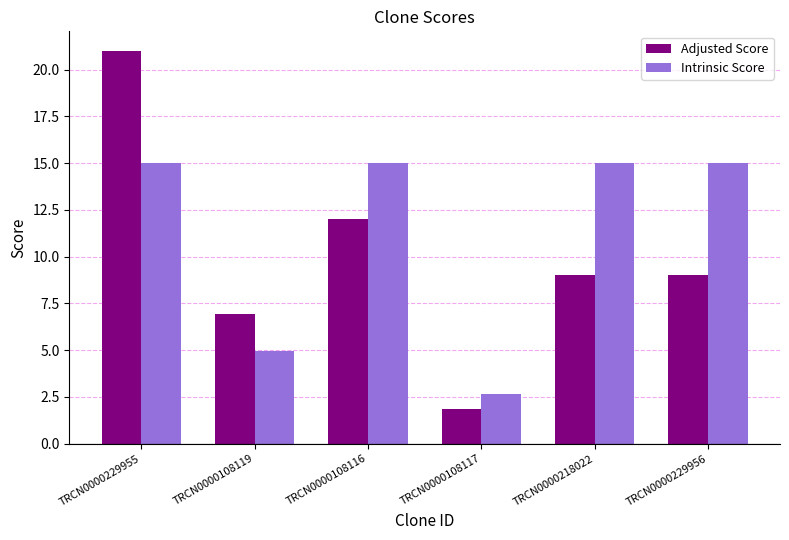

Does the chart contain any negative values?

No